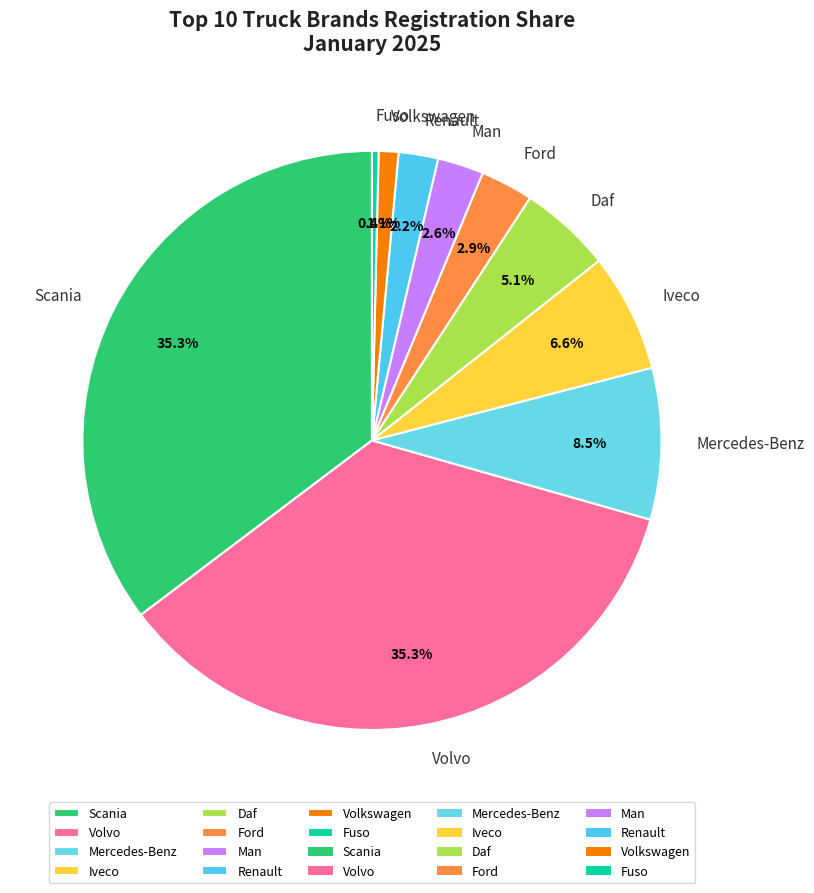

To the nearest percent, what portion does Volkswagen represent?

1%